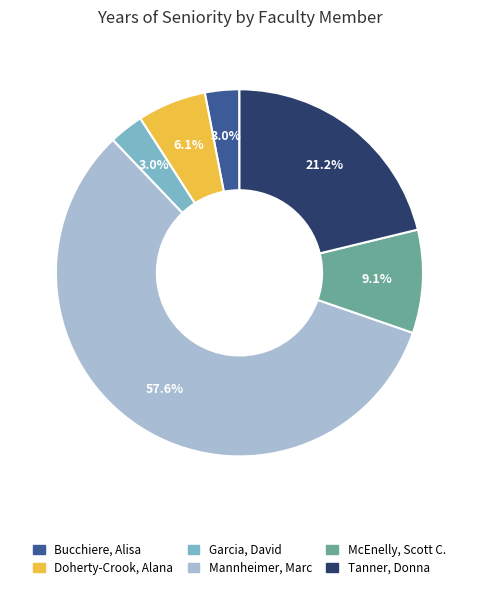

Combined, what portion of the pie is Tanner, Donna and McEnelly, Scott C.?

30.3%